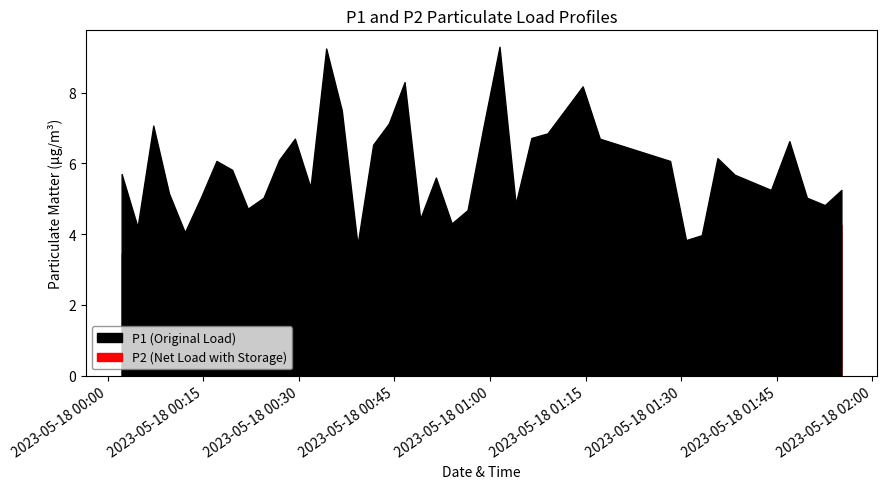

Between 2023-05-18T01:35:42 and 2023-05-18T00:26:55, which is larger?

2023-05-18T01:35:42